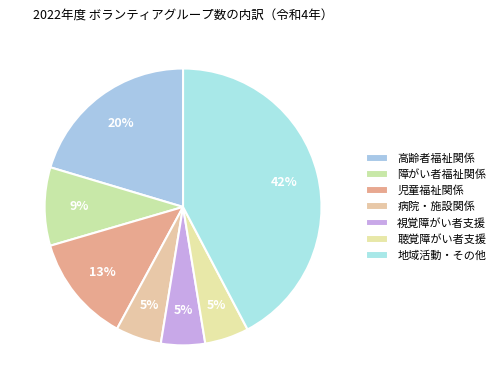

Is it true that 視覚障がい者支援 is 5% of the pie?

True